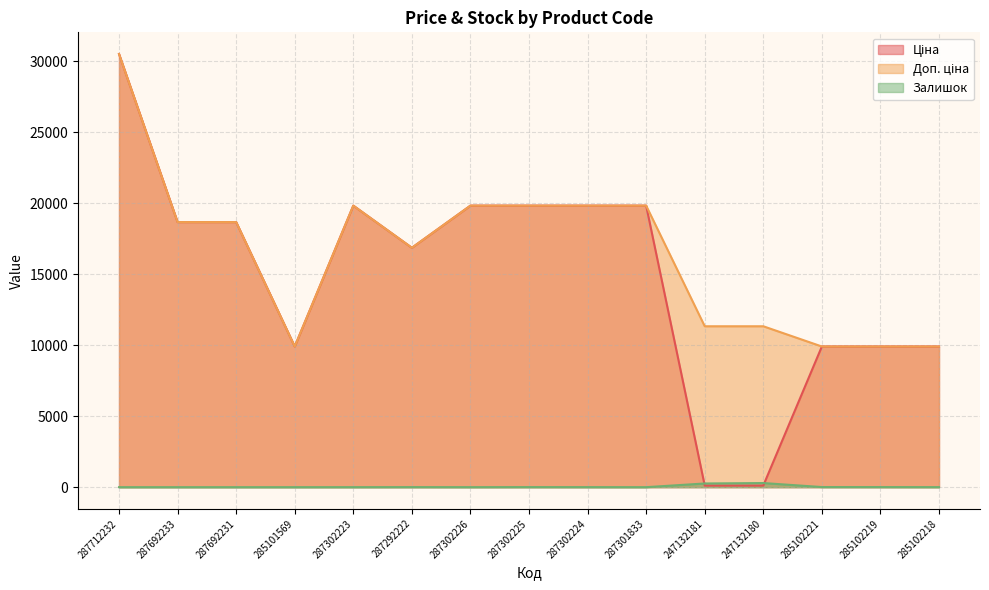

Where is Залишок nearest to the value 145?

247132181